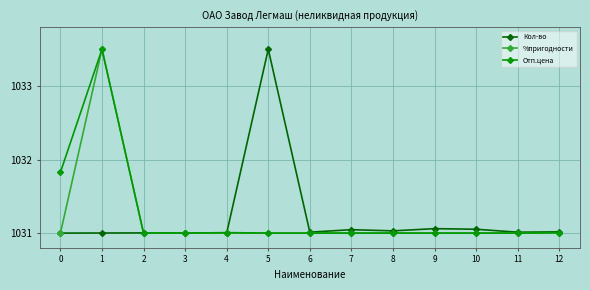

What is the maximum value shown in the chart?

1033.5